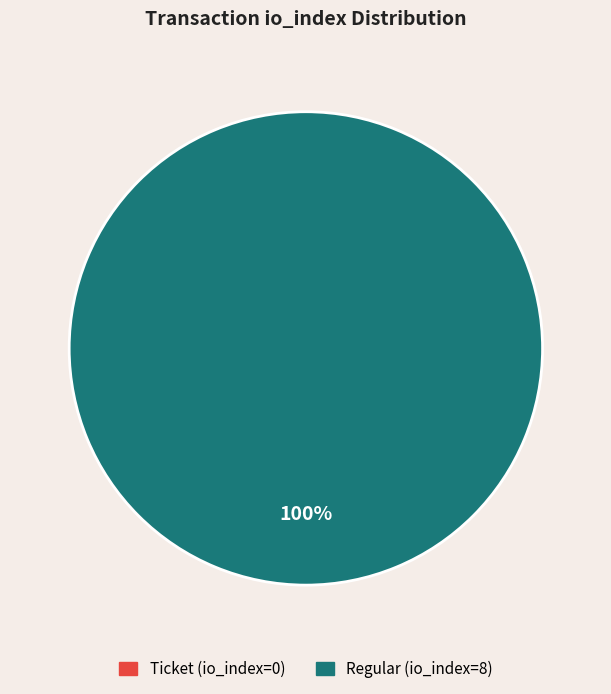

What percentage is NOT represented by Ticket (io_index=0)?

100.0%